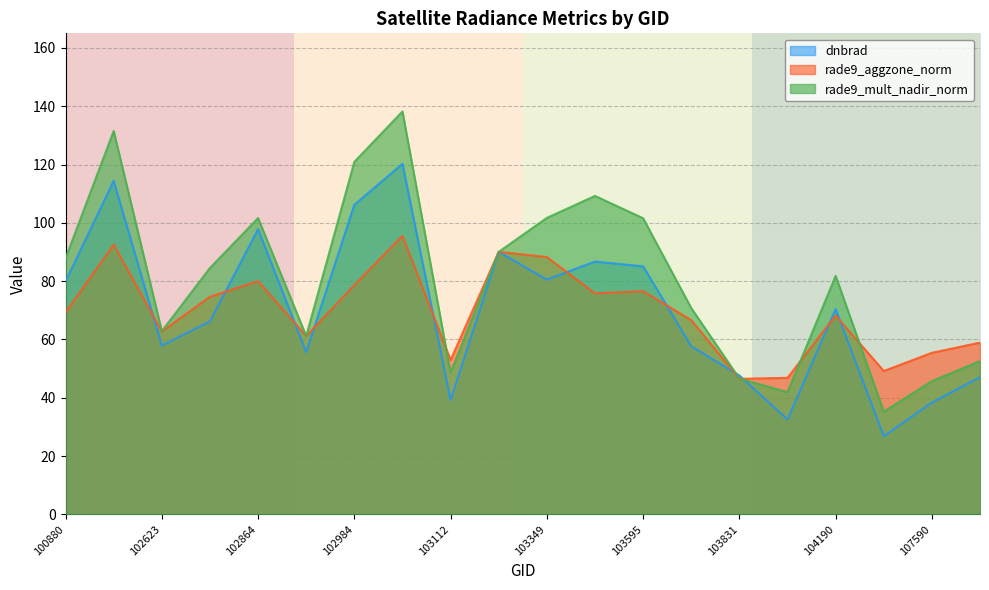

The rade9_aggzone_norm series shows 46.5 at 103831. True or false?

True